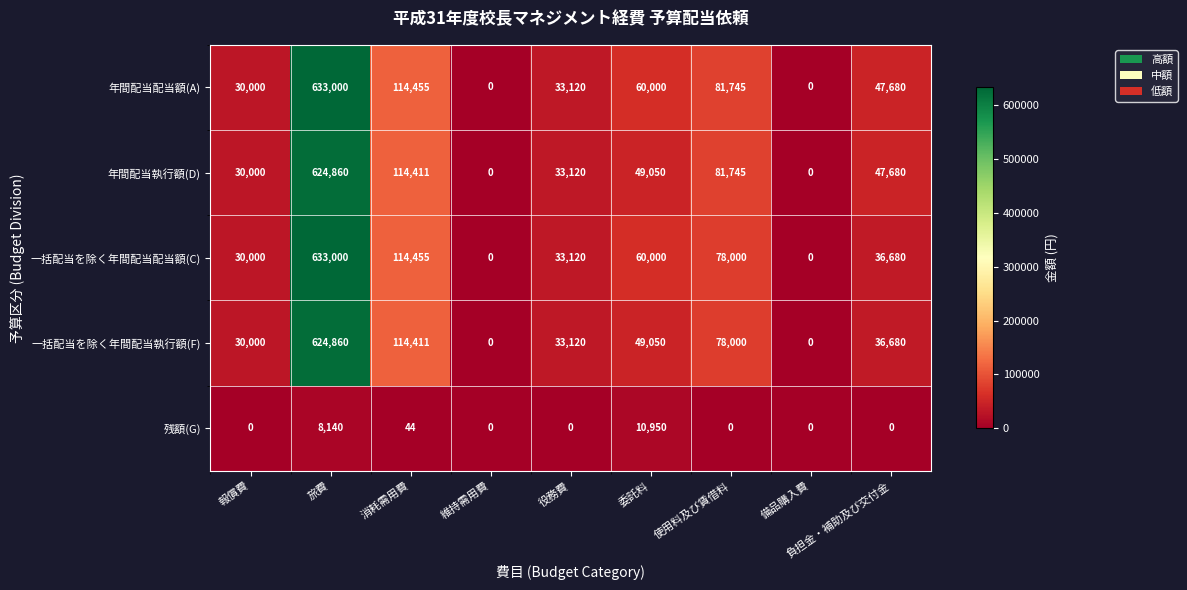

What is the sum of the 一括配当を除く年間配当配当額(C) values at 負担金・補助及び交付金 and 消耗需用費?

151135